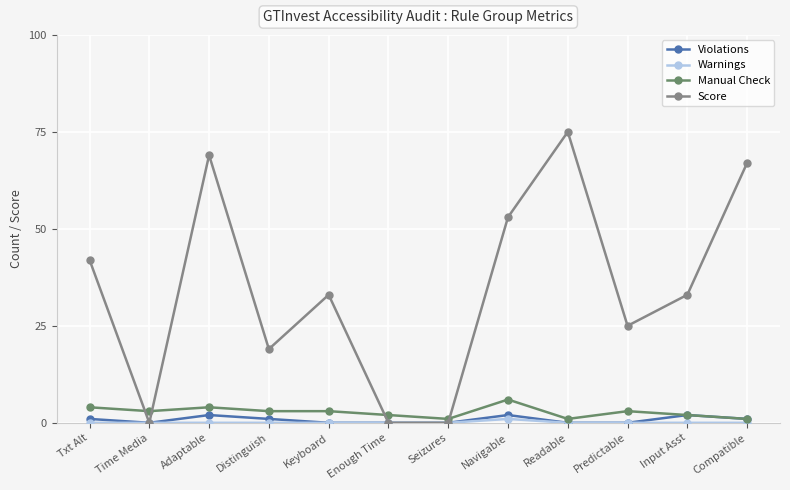

Which category has the highest value in the Warnings series?

Navigable